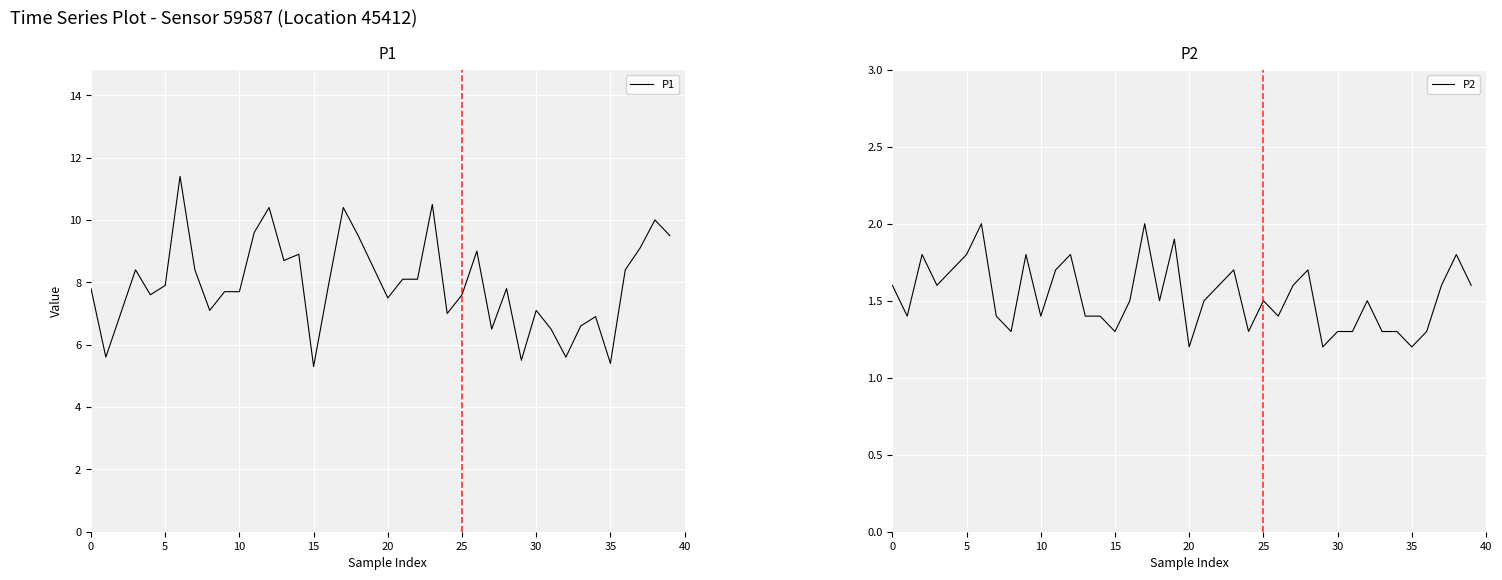

What is the lowest value of the P1 series?

5.3